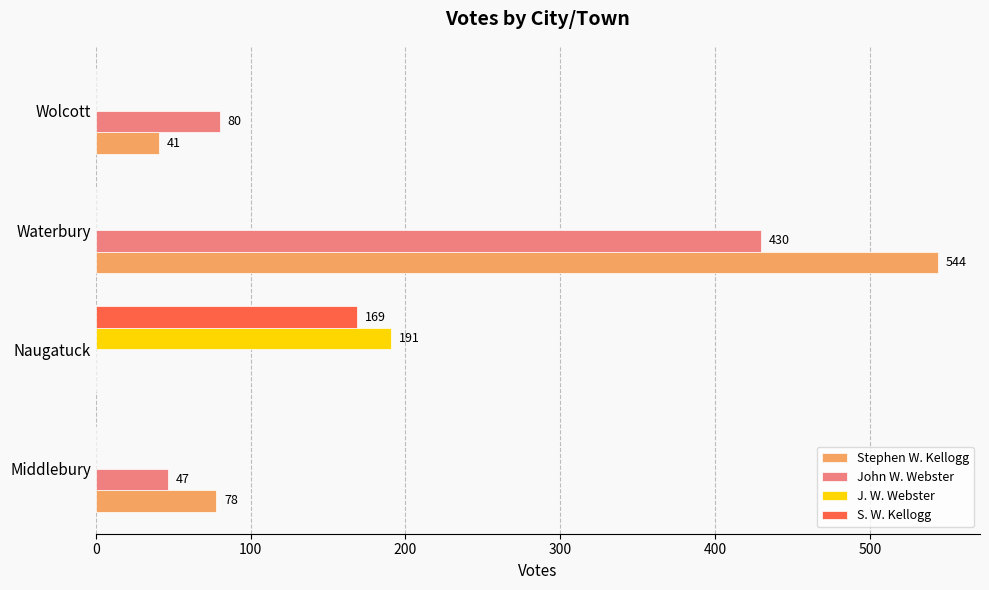

At which label is John W. Webster closest to 215?

Wolcott